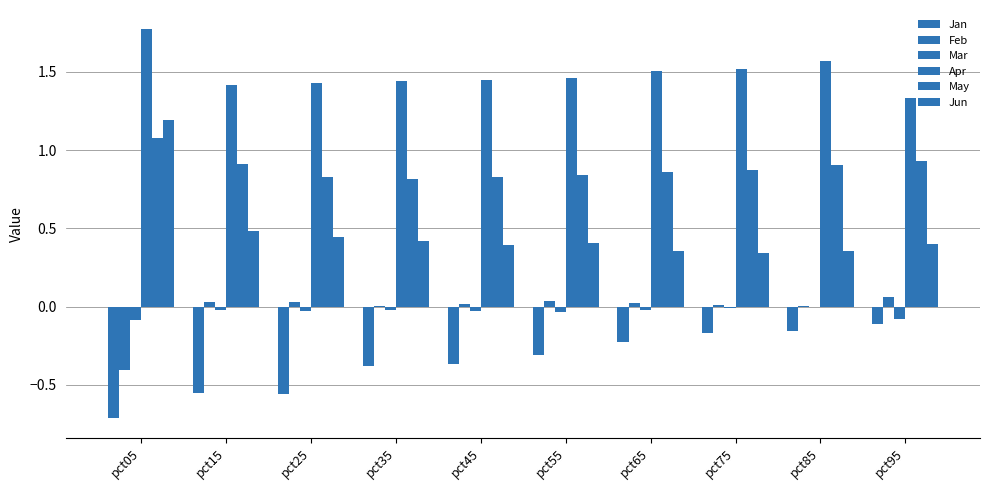

What is the difference between the second highest and second lowest values in the Jun series?

0.1